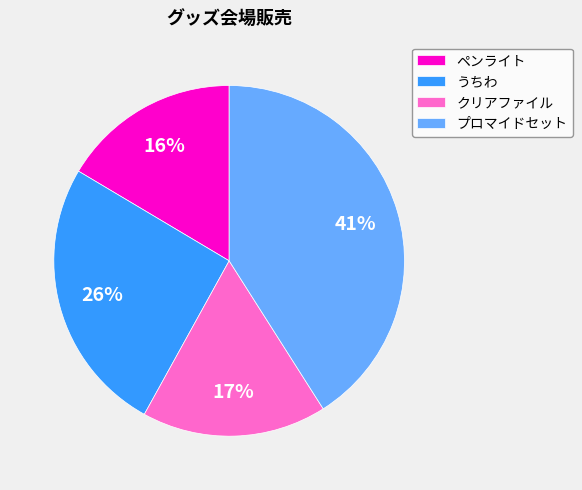

What is the smallest slice in the pie chart?

ペンライト